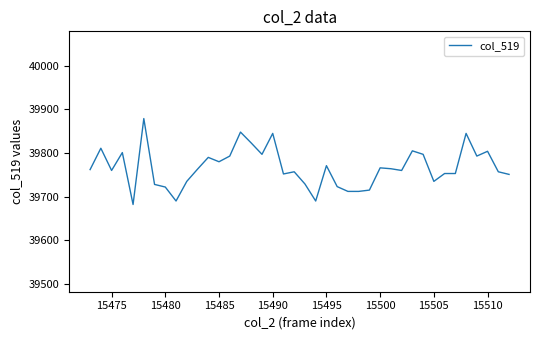

What is the difference between the maximum and minimum values?

197